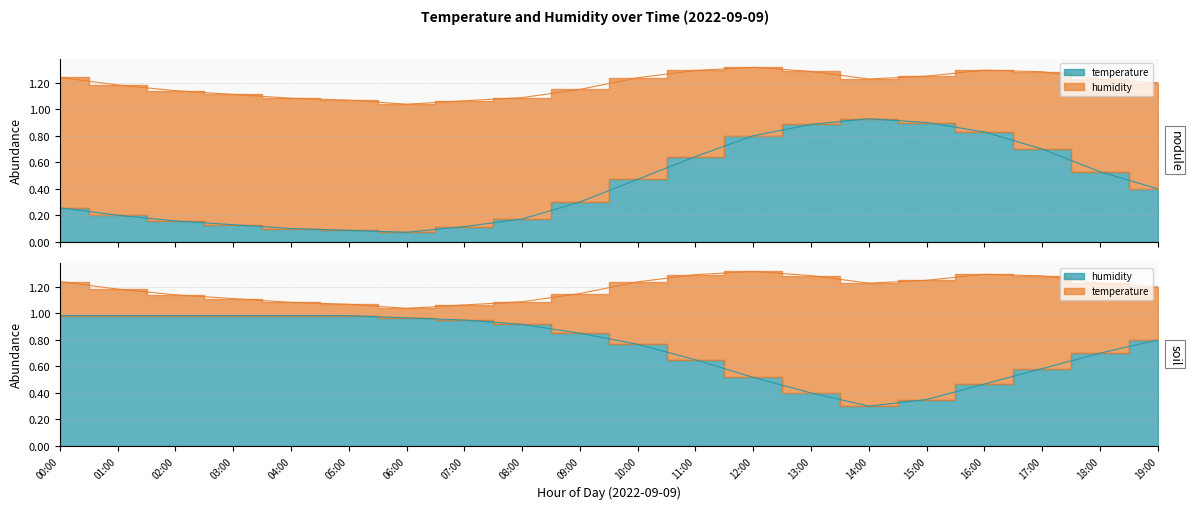

What is the label of the 5th point from the right?

15:00